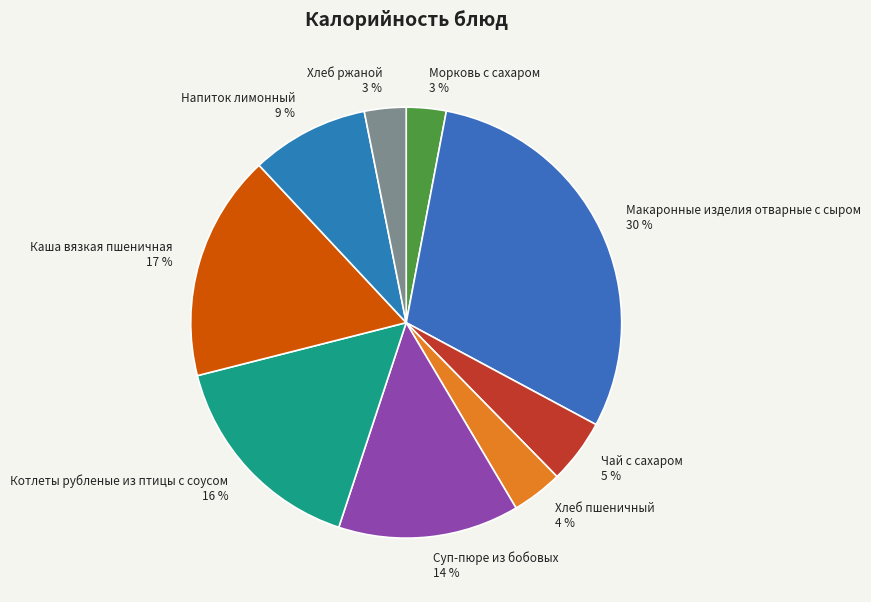

Is the sum of Напиток лимонный and Хлеб ржаной greater than half?

No